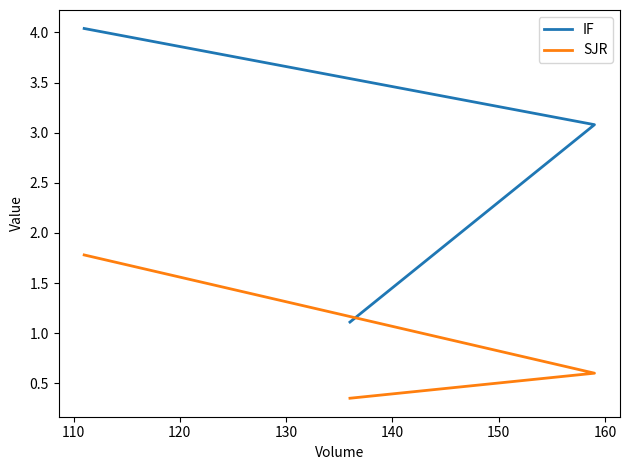

Which series has the widest spread of values?

IF